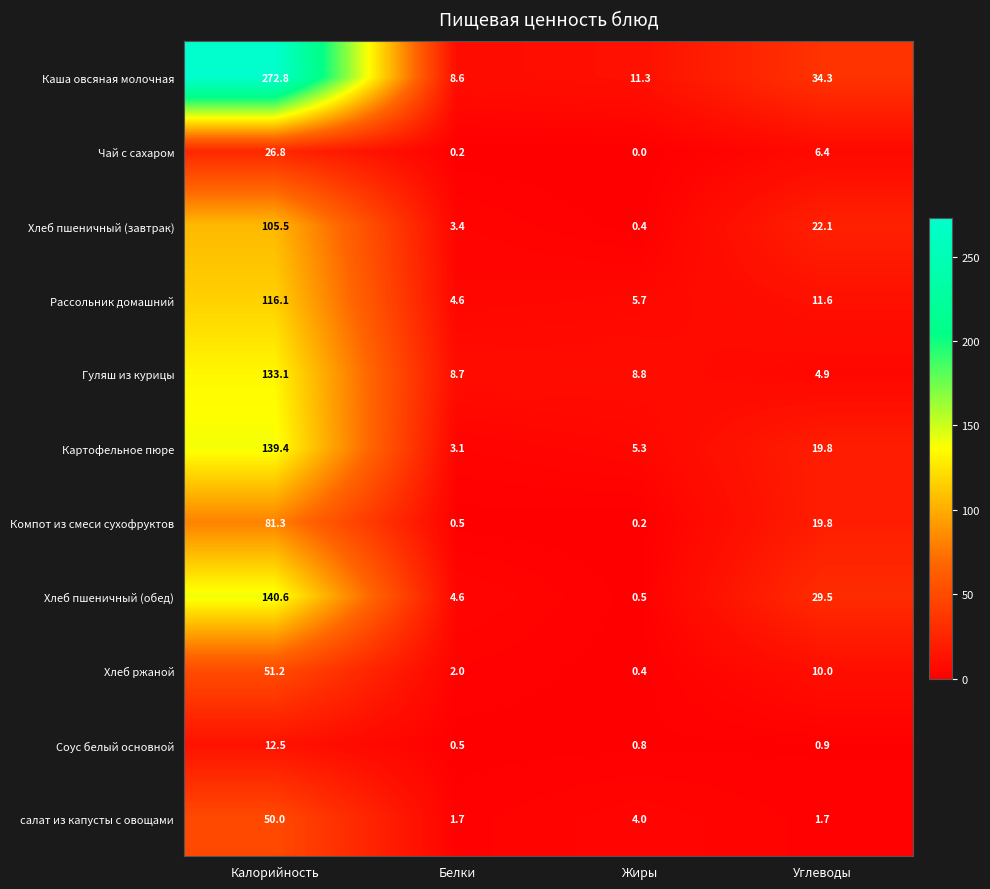

Rank the series at Калорийность from highest to lowest value.

Каша овсяная молочная, Хлеб пшеничный (обед), Картофельное пюре, Гуляш из курицы, Рассольник домашний, Хлеб пшеничный (завтрак), Компот из смеси сухофруктов, Хлеб ржаной, салат из капусты с овощами, Чай с сахаром, Соус белый основной